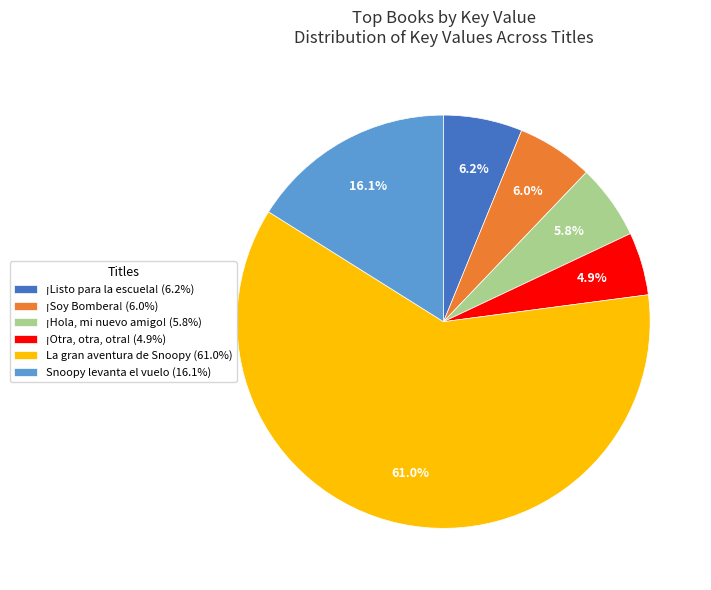

Between Snoopy levanta el vuelo (16.1%) and ¡Hola, mi nuevo amigo! (5.8%), which is larger?

Snoopy levanta el vuelo (16.1%)